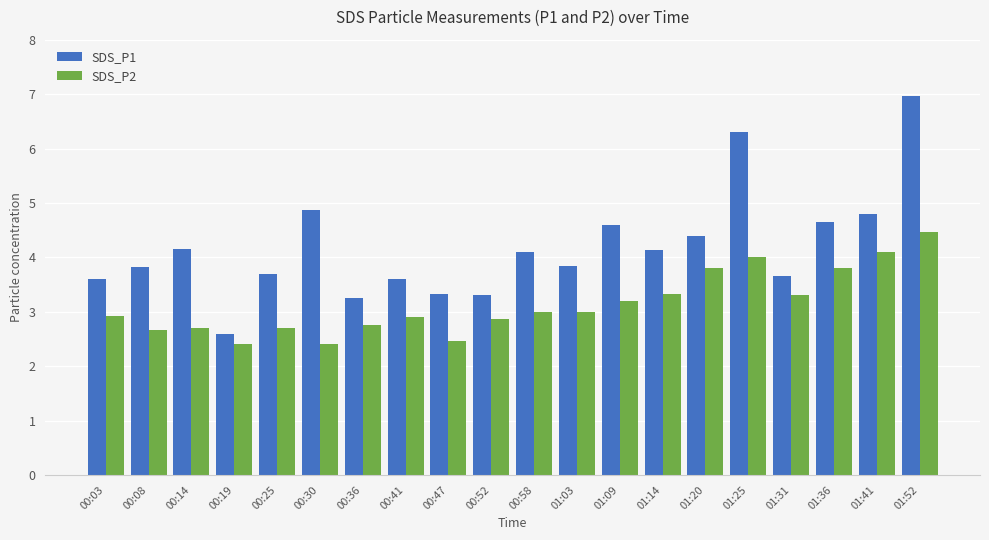

What is the average value of the SDS_P1 series?

4.2